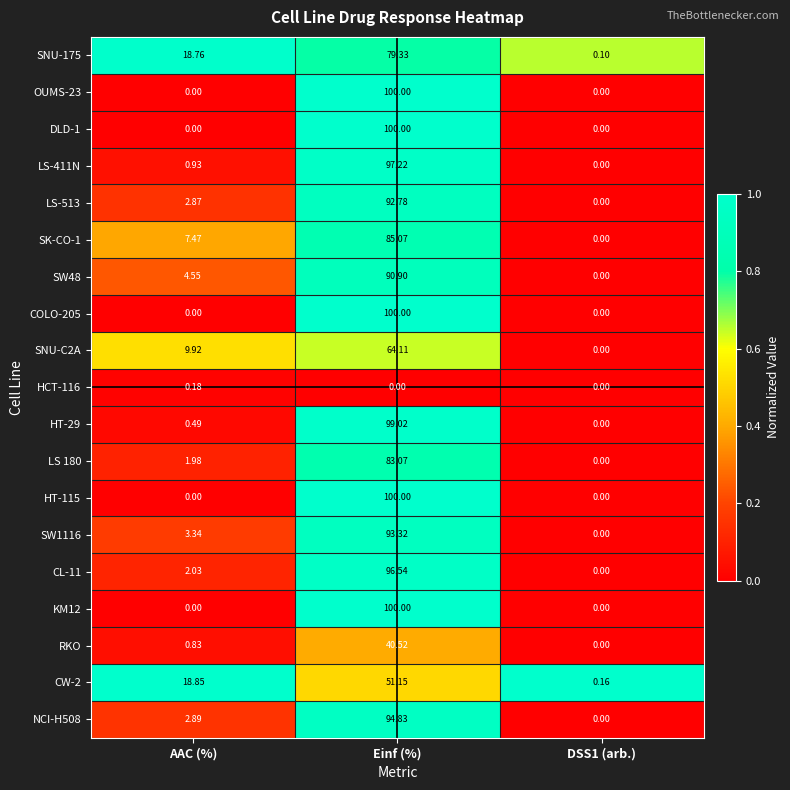

Where is SNU-175 nearest to the value 39?

AAC (%)